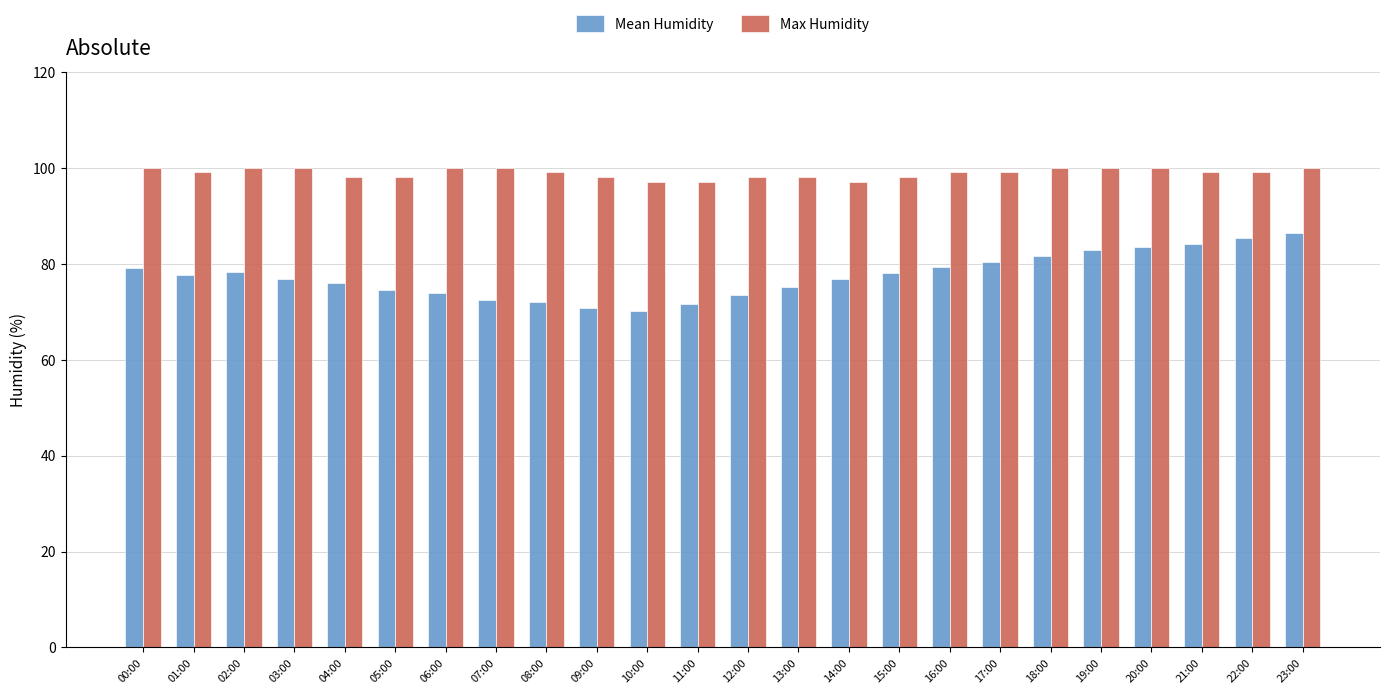

How many bars are there in total?

48